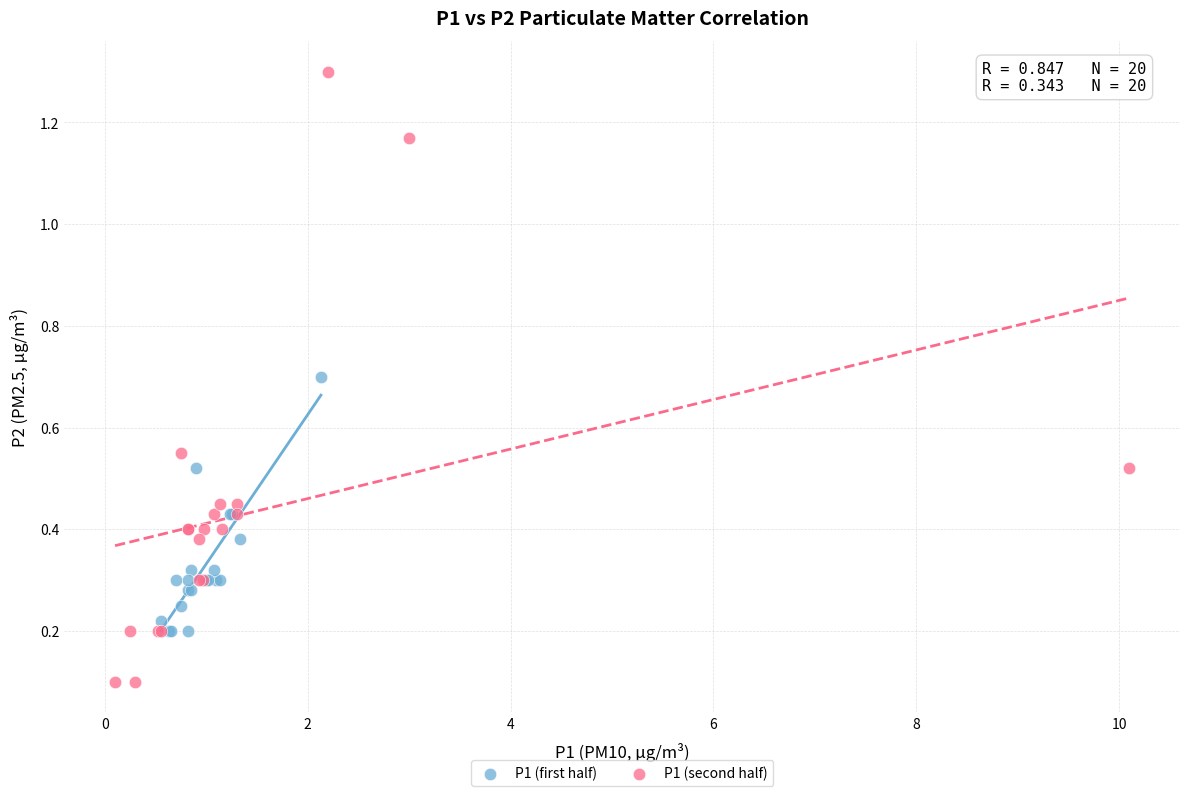

Which series has the widest spread of Y values?

P1 (second half)